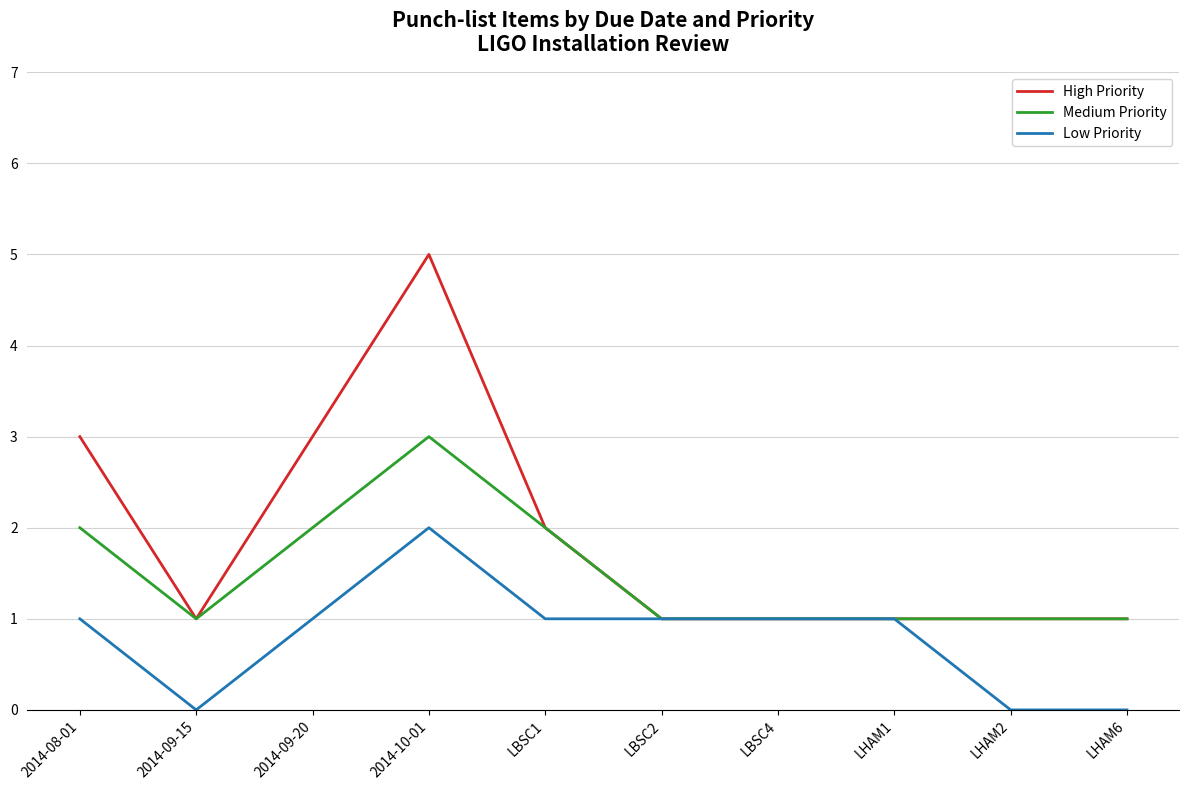

Between 2014-09-20 and LHAM1, which series saw the biggest shift?

High Priority